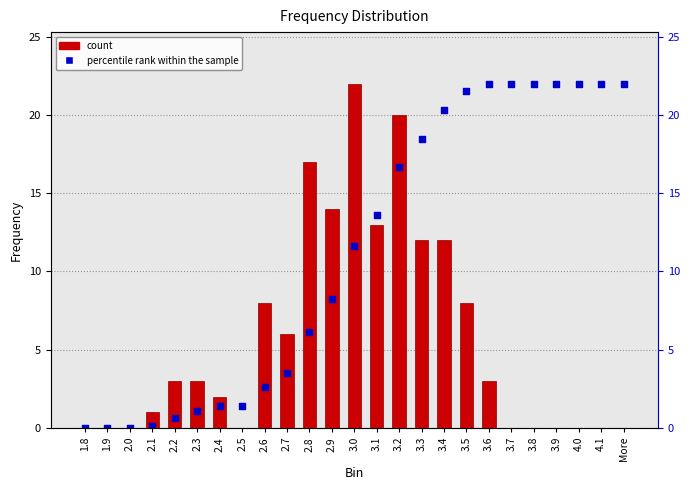

Which series reaches the minimum Y coordinate?

Frequency